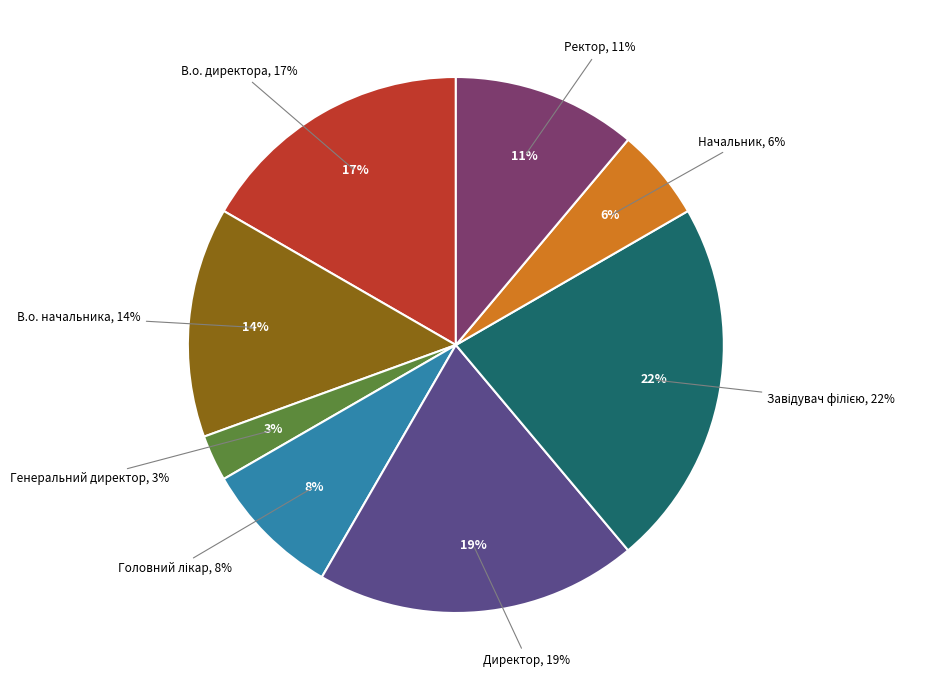

Approximately how many times larger is the value at Начальник compared to Головний лікар?

0.7